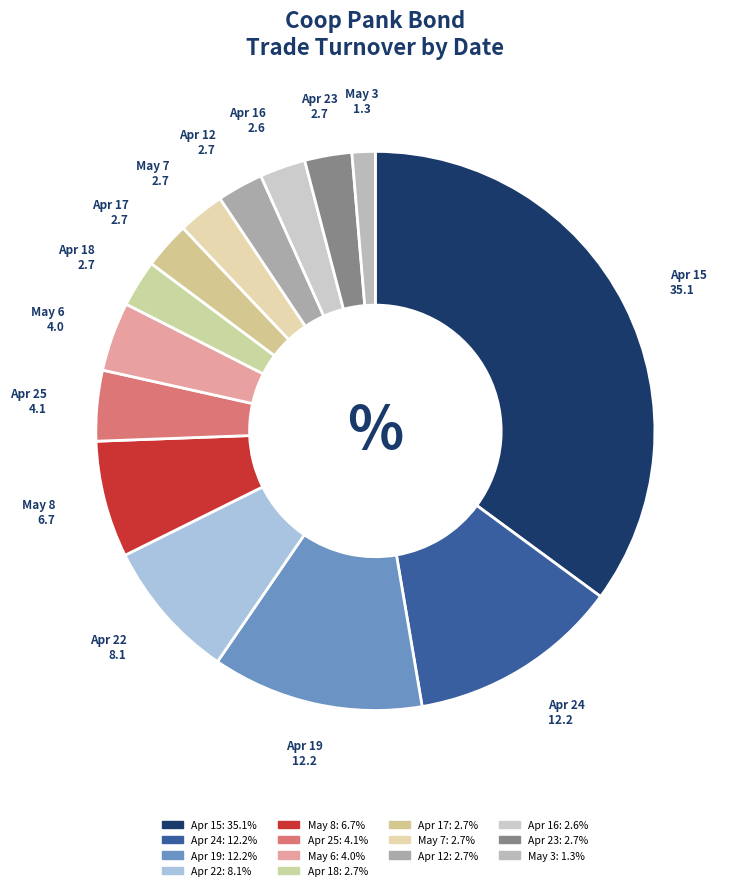

Rank the categories by value from lowest to highest.

2024-05-03, 2024-04-16, 2024-04-12, 2024-05-07, 2024-04-17, 2024-04-18, 2024-04-23, 2024-05-06, 2024-04-25, 2024-05-08, 2024-04-22, 2024-04-19, 2024-04-24, 2024-04-15